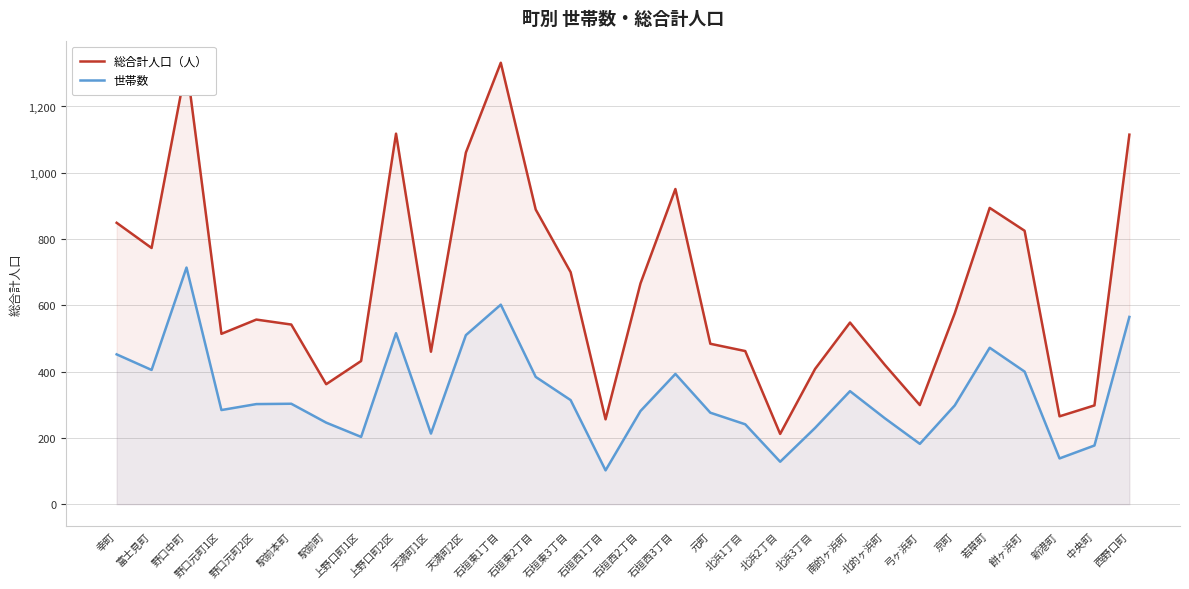

Reading left to right, extract all data points from this chart.

総合計人口: 幸町=849	富士見町=773	野口中町=1327	野口元町1区=514	野口元町2区=557	駅前本町=542	駅前町=362	上野口町1区=432	上野口町2区=1118	天満町1区=460	天満町2区=1061	石垣東1丁目=1332	石垣東2丁目=889	石垣東3丁目=700	石垣西1丁目=256	石垣西2丁目=666	石垣西3丁目=951	元町=484	北浜1丁目=462	北浜2丁目=212	北浜3丁目=408	南的ヶ浜町=548	北的ヶ浜町=420	弓ヶ浜町=299	京町=576	若草町=894	餅ヶ浜町=825	新港町=265	中央町=298	西野口町=1115
世帯数: 幸町=452	富士見町=405	野口中町=714	野口元町1区=284	野口元町2区=302	駅前本町=303	駅前町=246	上野口町1区=203	上野口町2区=516	天満町1区=213	天満町2区=510	石垣東1丁目=602	石垣東2丁目=384	石垣東3丁目=314	石垣西1丁目=102	石垣西2丁目=281	石垣西3丁目=393	元町=276	北浜1丁目=241	北浜2丁目=128	北浜3丁目=230	南的ヶ浜町=341	北的ヶ浜町=259	弓ヶ浜町=182	京町=298	若草町=472	餅ヶ浜町=400	新港町=138	中央町=177	西野口町=565